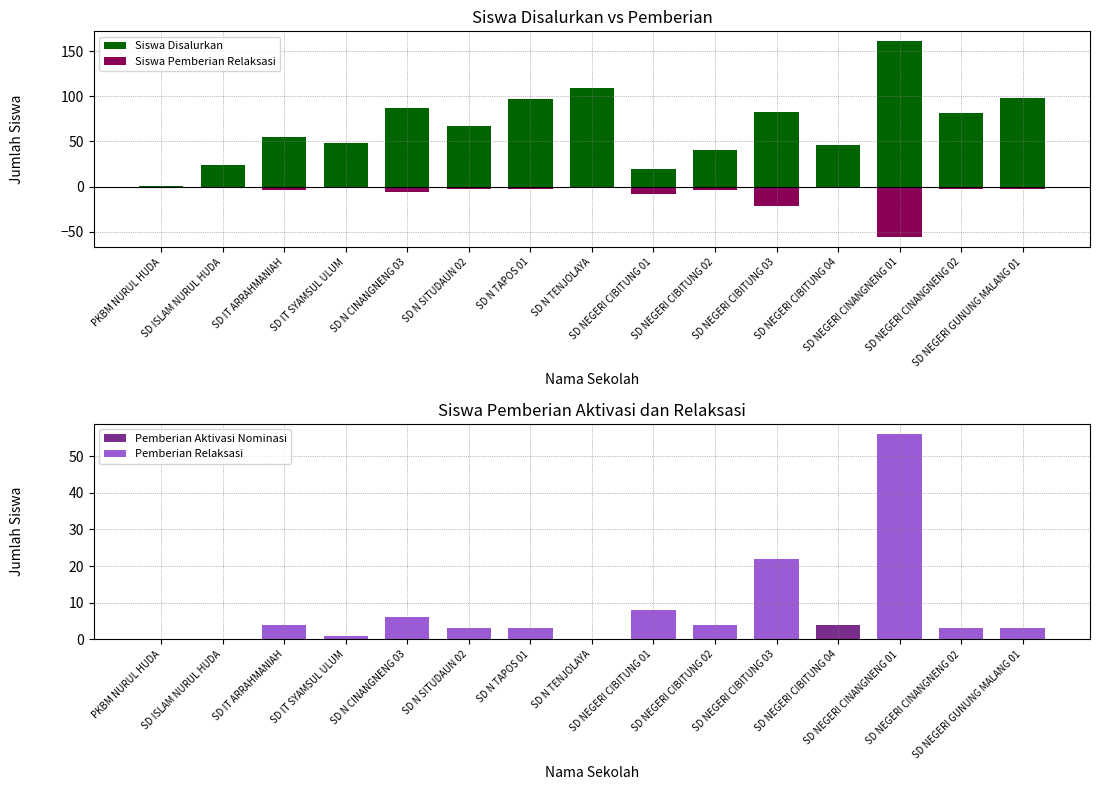

Reading right to left, extract all data points from this chart.

Siswa Disalurkan: 98	81	161	46	82	41	19	109	97	67	87	48	55	24	1
Siswa Pemberian Relaksasi: -3	-3	-56	0	-22	-4	-8	0	-3	-3	-6	-1	-4	0	0
Pemberian Aktivasi Nominasi: 0	0	0	4	0	0	0	0	0	0	0	0	0	0	0
Pemberian Relaksasi: 3	3	56	0	22	4	8	0	3	3	6	1	4	0	0